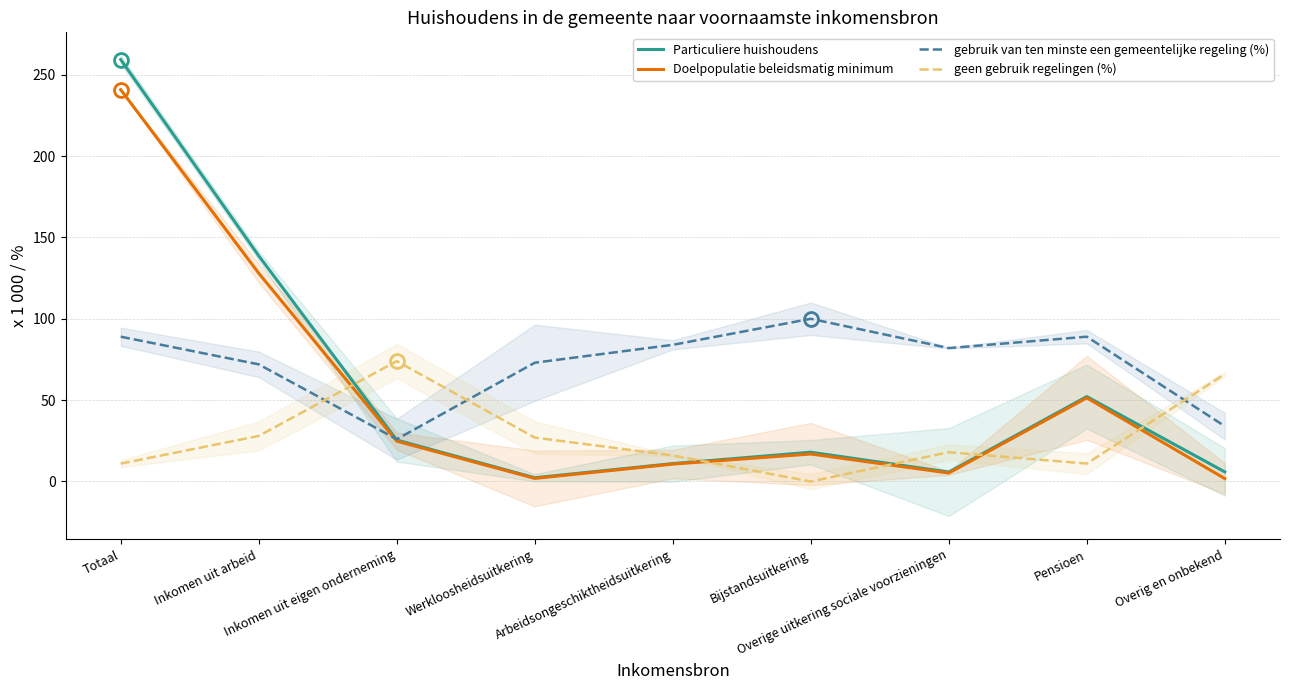

How many values in the Doelpopulatie beleidsmatig minimum series are below 16?

4